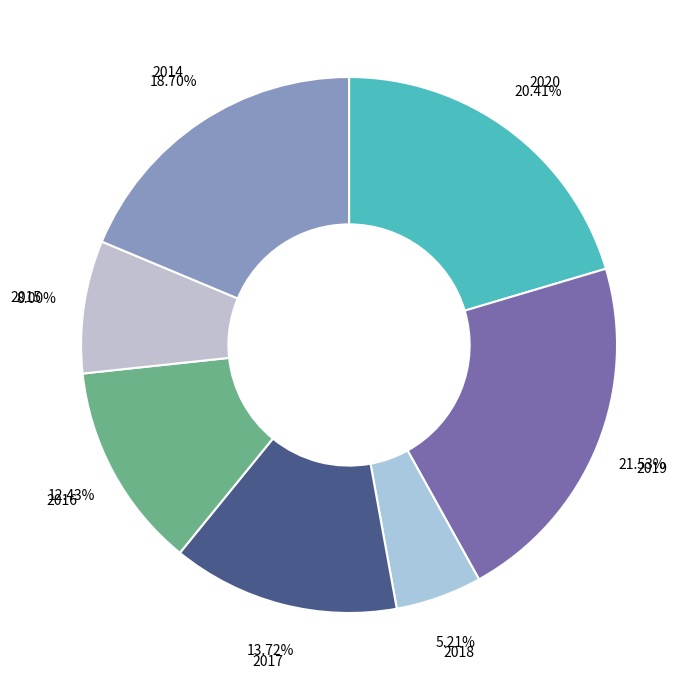

Which category has the smallest portion of the pie?

2018